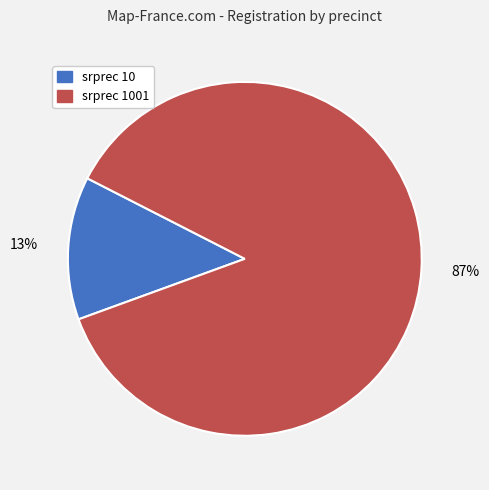

Between srprec 1001 and srprec 10, which is larger?

srprec 1001